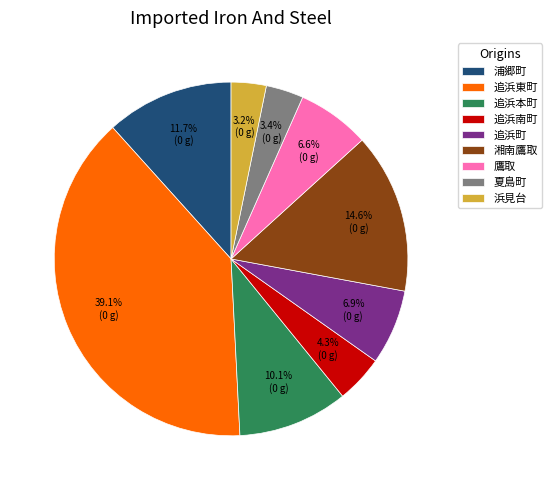

The 追浜本町 slice represents 10% of the pie. True or false?

True